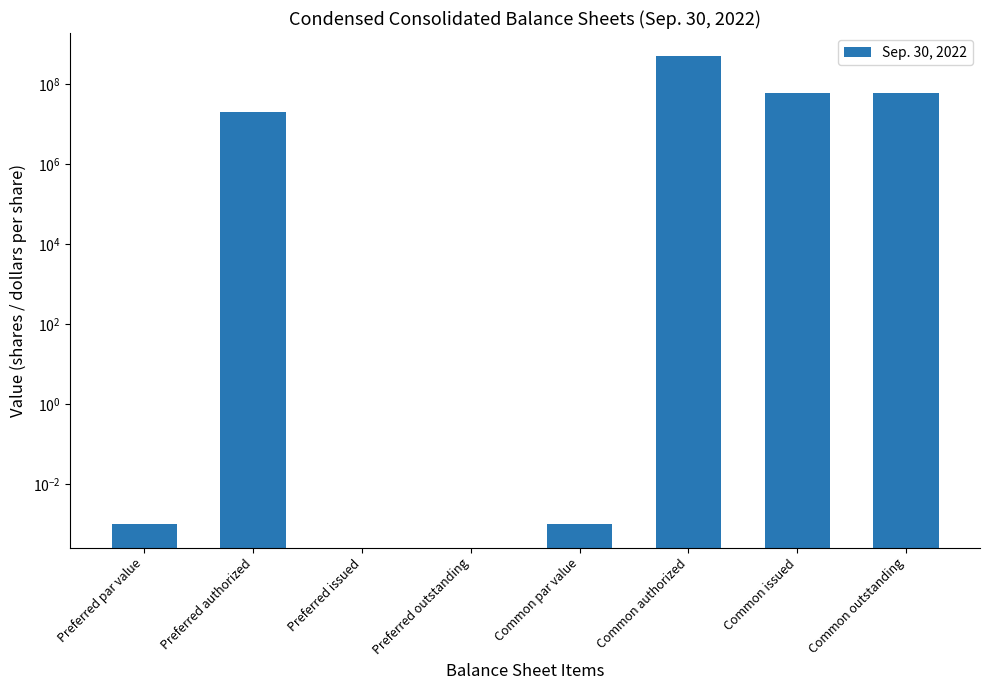

Does the chart contain any negative values?

No